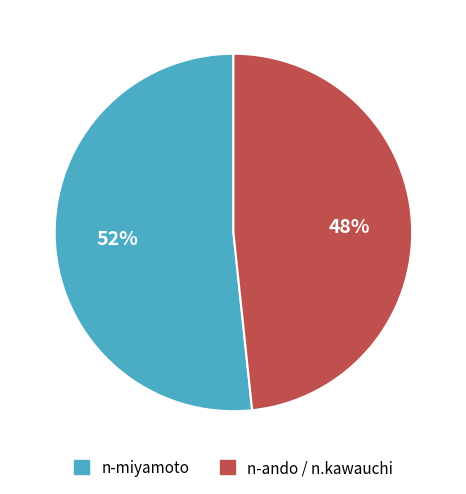

Is there any slice that represents more than half of the pie?

Yes